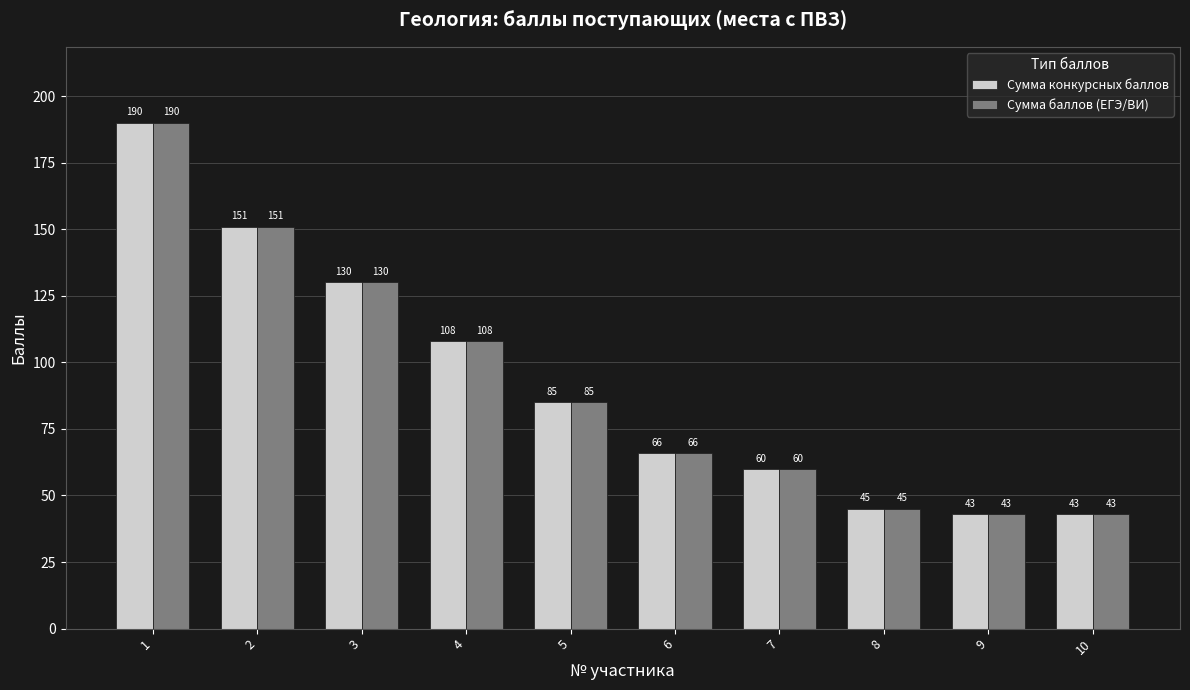

How many groups of bars are there?

10